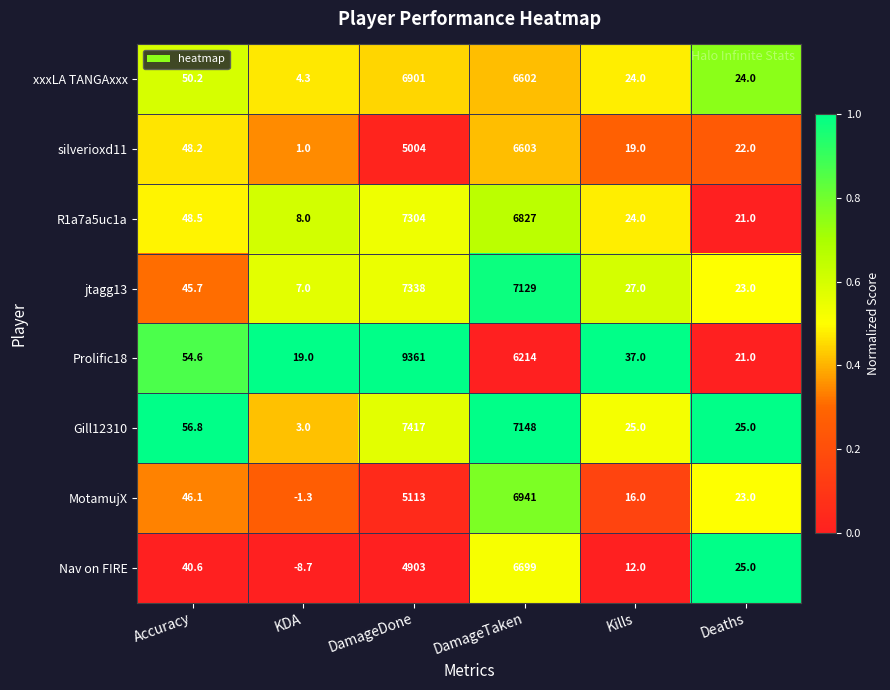

Where is silverioxd11 nearest to the value 3302?

DamageDone